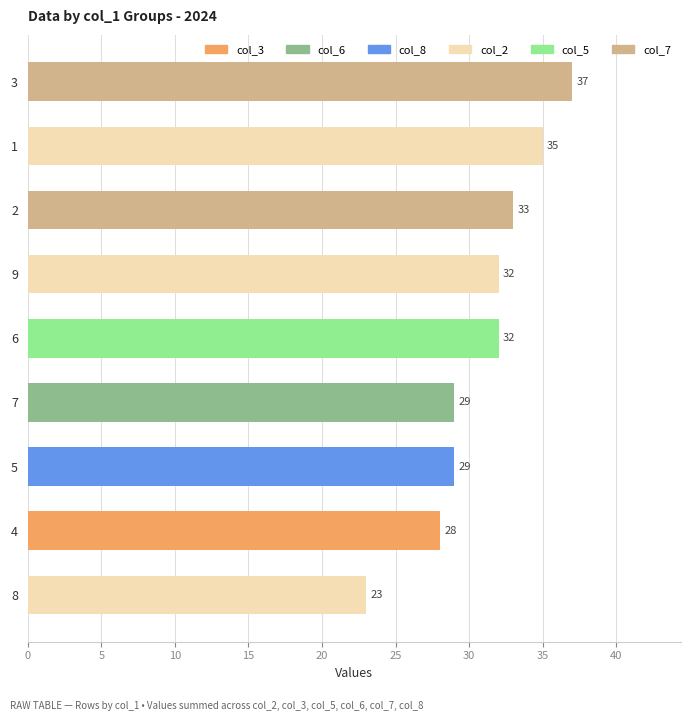

What is the approximate value at 5, to the nearest 10?

30